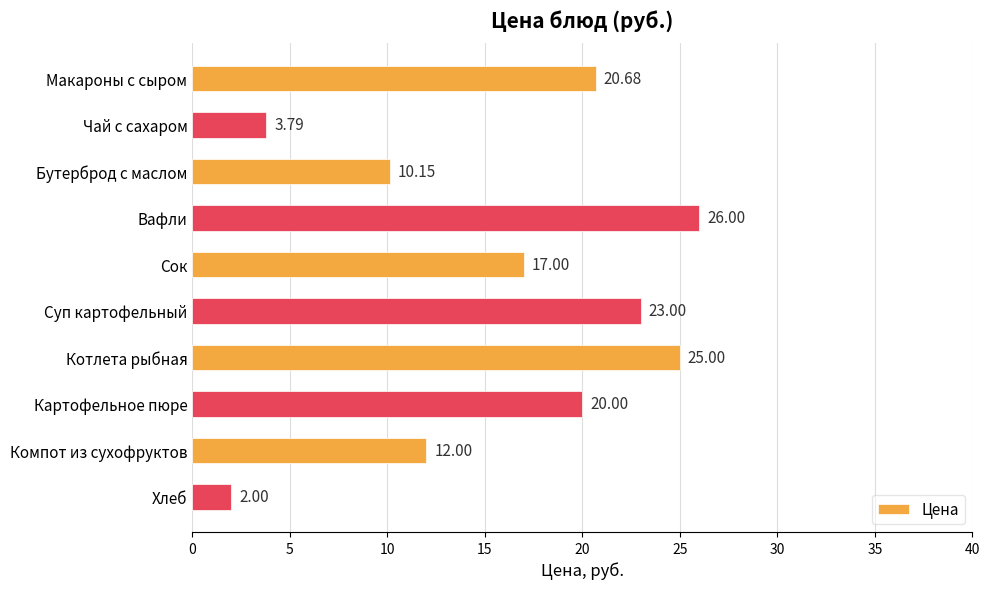

What is the label of the 5th bar from the bottom?

Суп картофельный